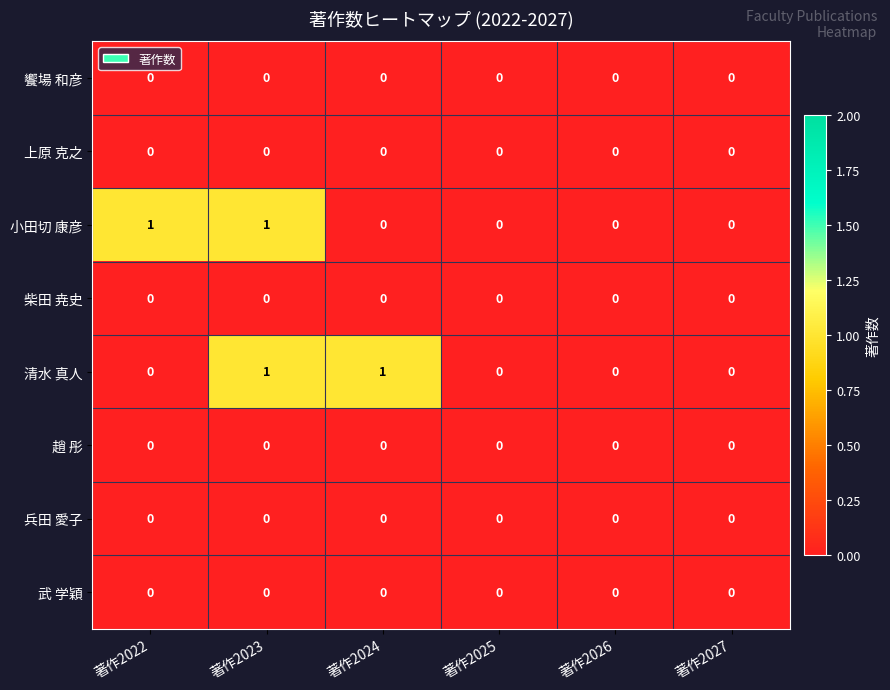

Is it true that 饗場 和彦 equals 0 at 著作2023?

True